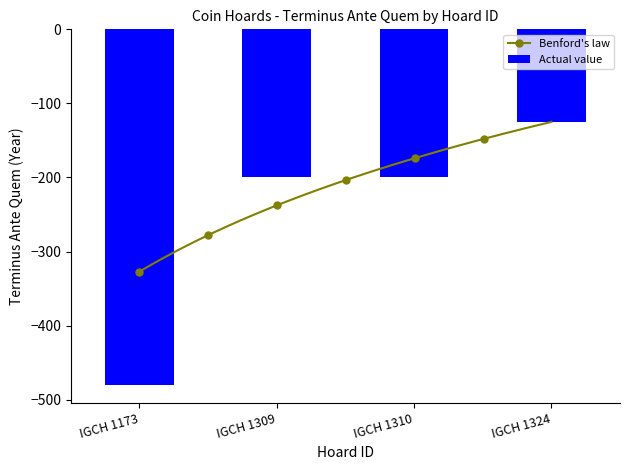

List the labels in order of value, smallest first.

IGCH 1173, IGCH 1309, IGCH 1310, IGCH 1324